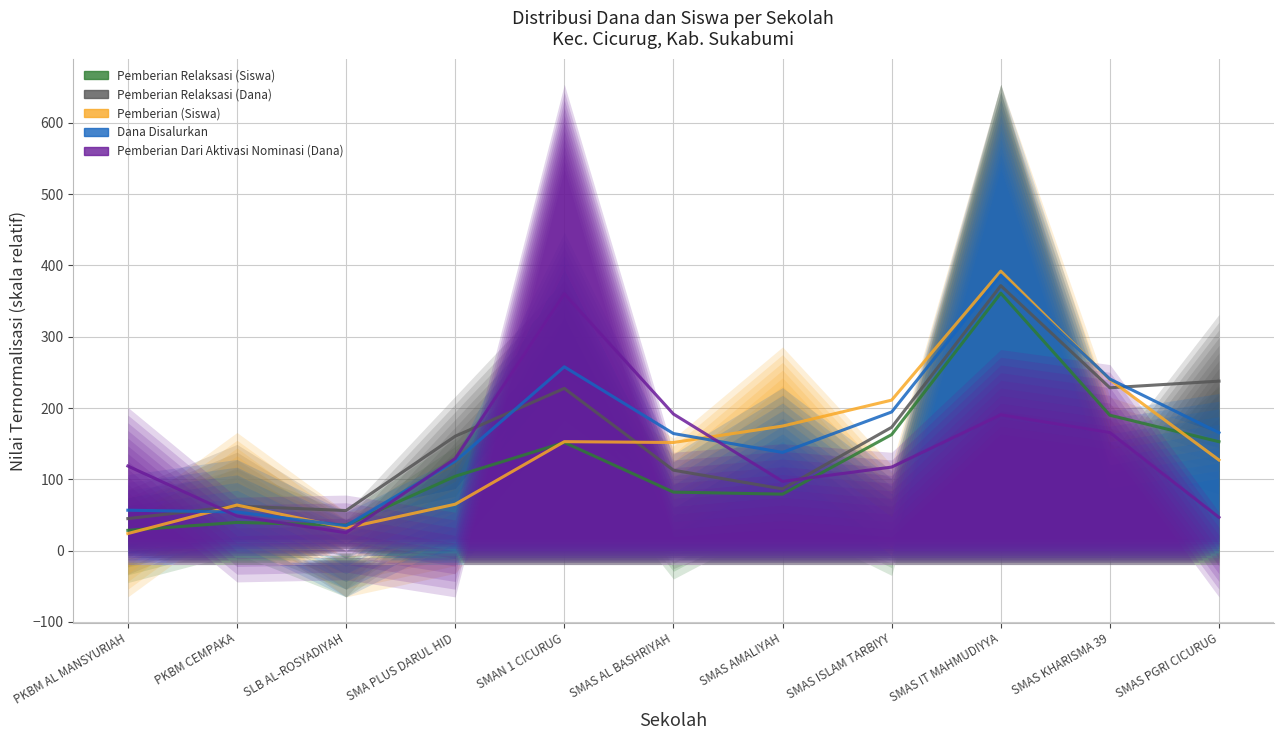

What is the difference between the second highest and second lowest values in the Pemberian Dari Aktivasi Nominasi (Dana) series?

144.9